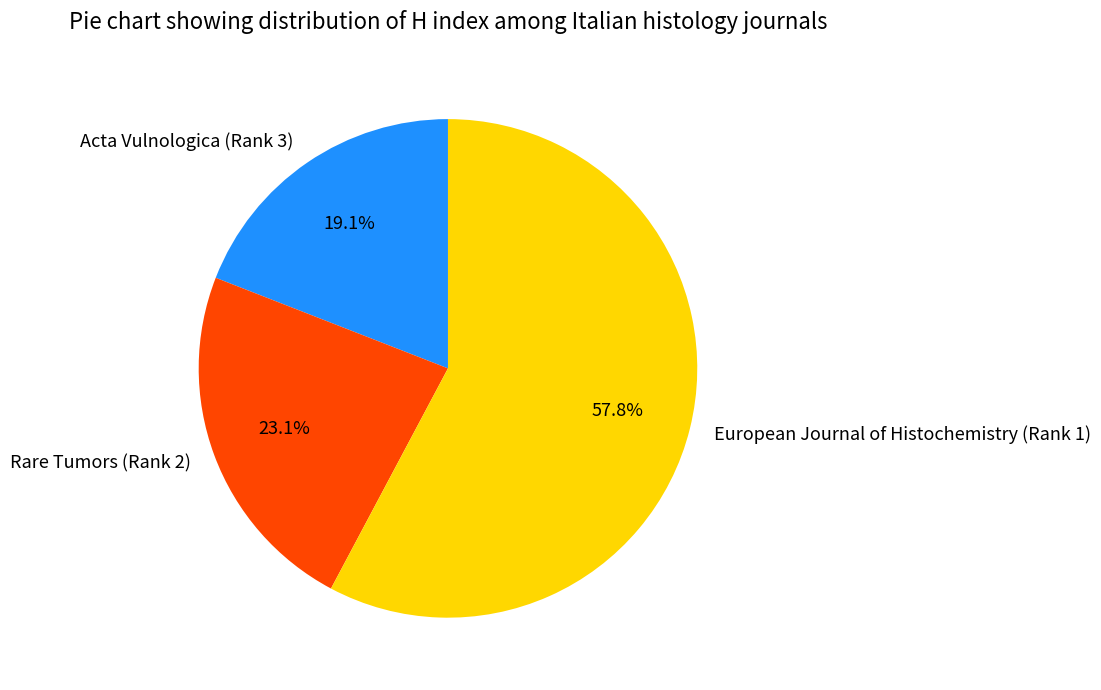

True or false: Rare Tumors (Rank 2) accounts for 18% of the total.

False